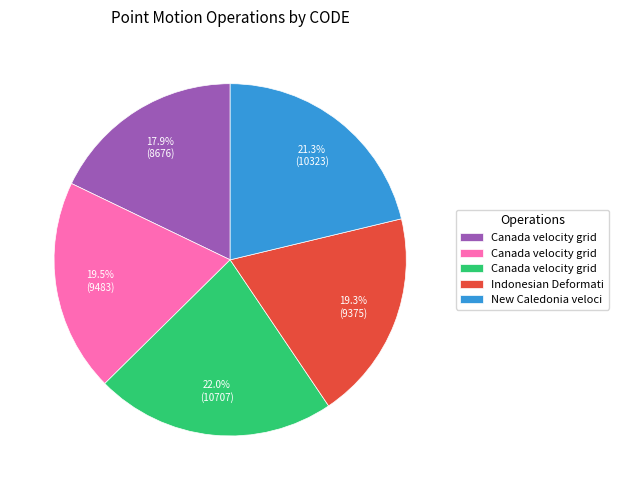

Does any single category account for the majority?

No